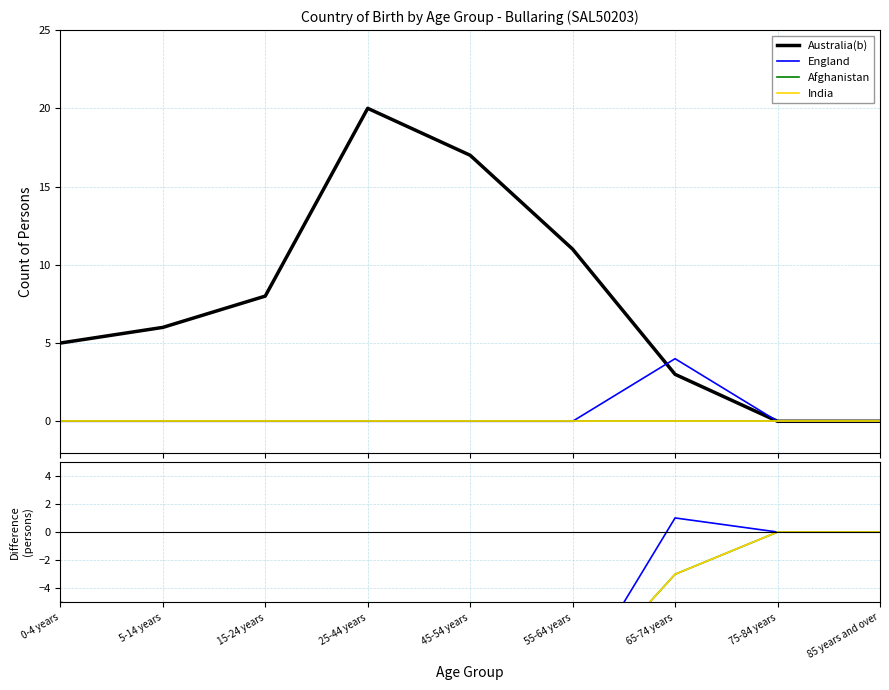

List the series in order of their peak value, lowest first.

Afghanistan, India, England, Australia(b)